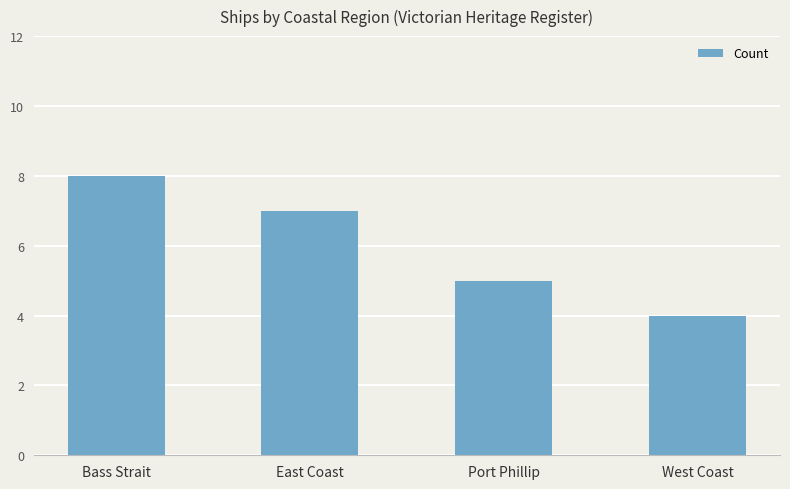

True or false: the data shows 8 at Bass Strait.

True